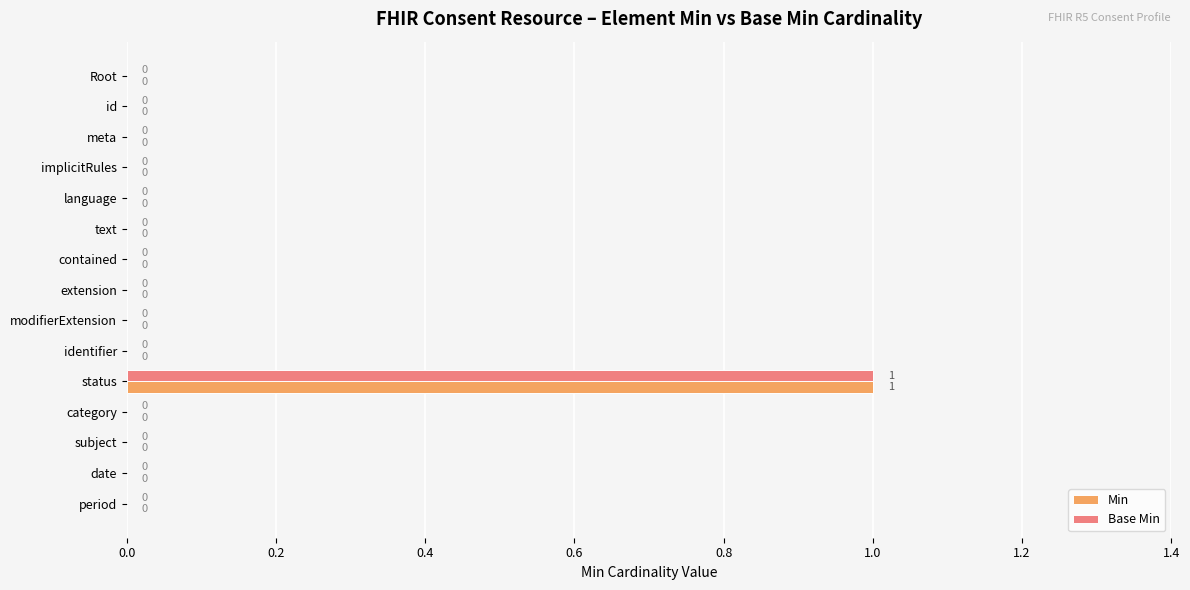

The Min series shows 0 at extension. True or false?

True